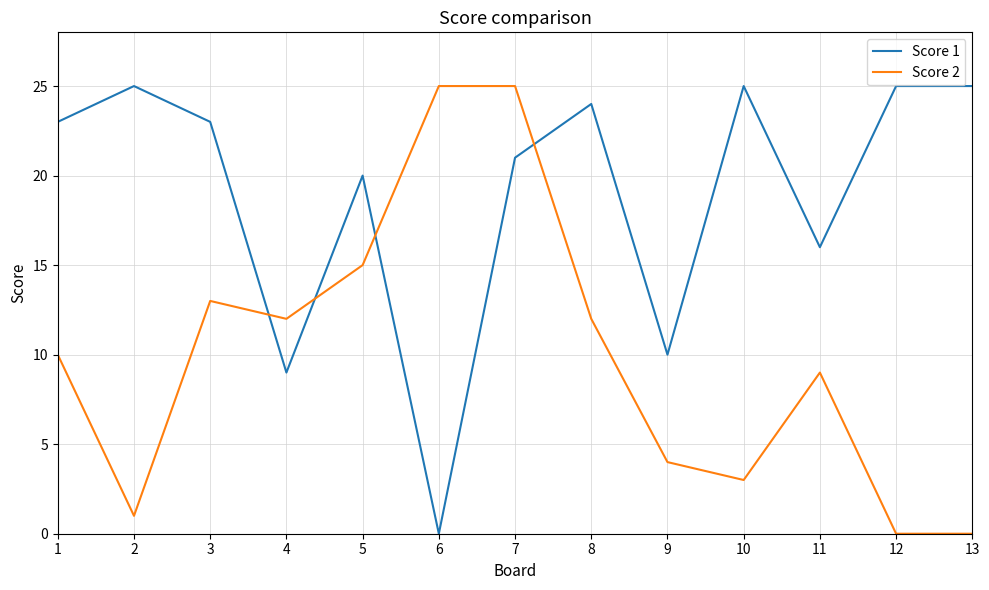

How many times do Score 2 and Score 1 cross each other?

4